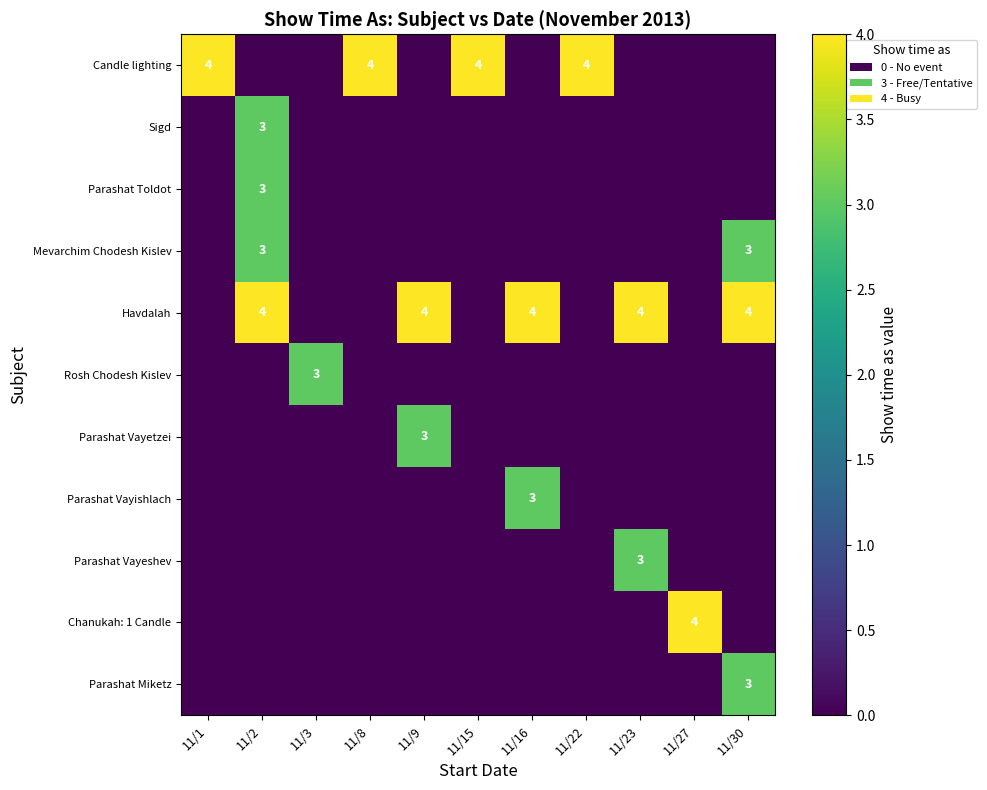

Is it true that Sigd equals 3 at 11/2?

True